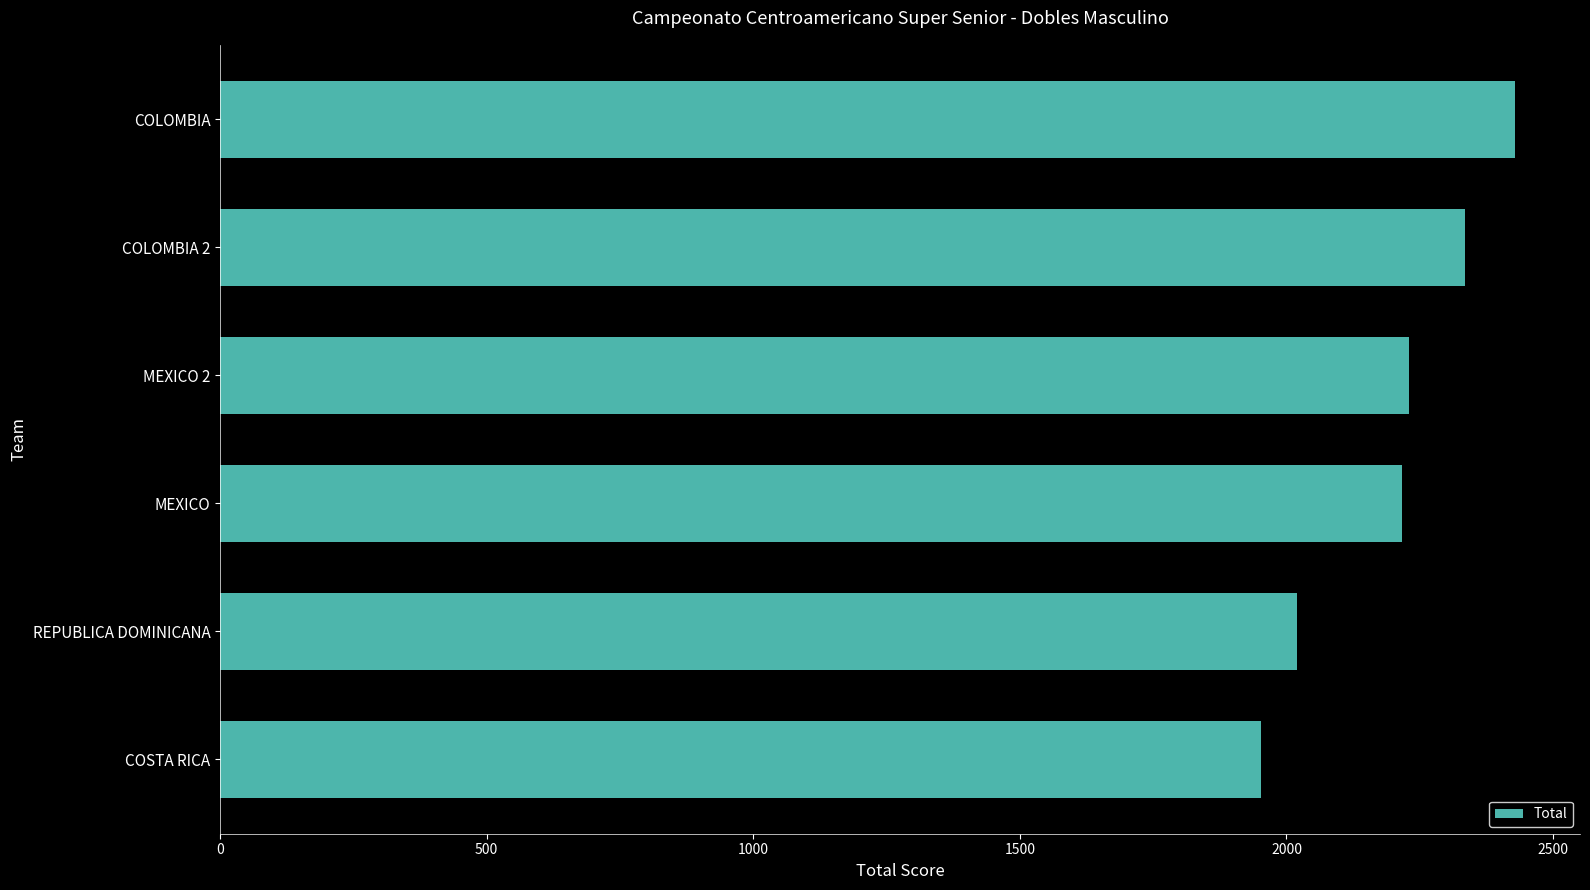

What is the approximate value at COLOMBIA, to the nearest 50?

2450